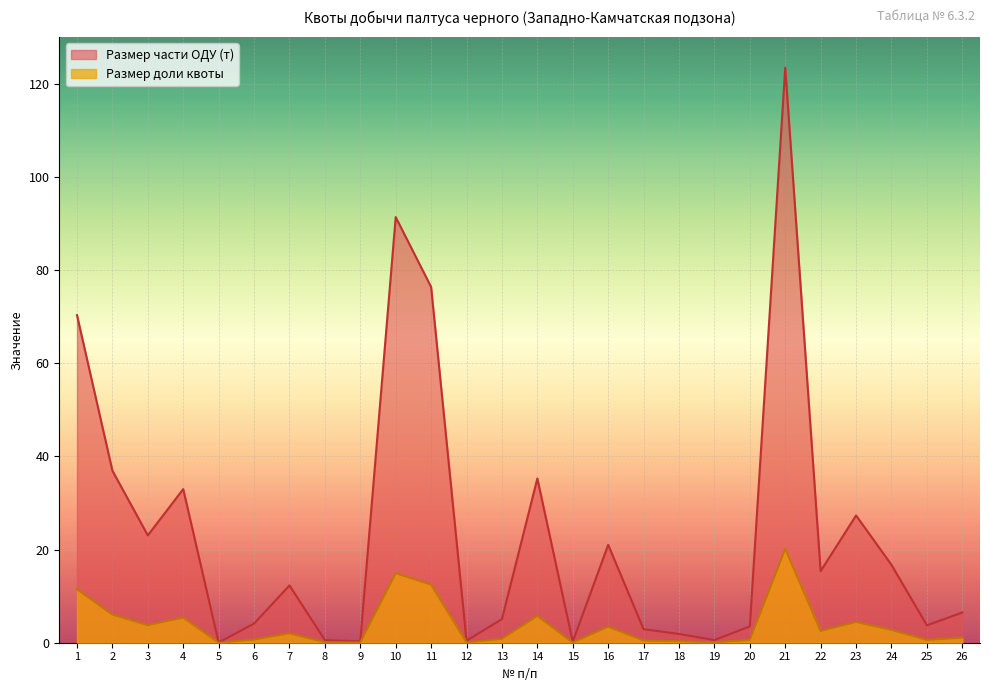

Reading right to left, transcribe all the data shown in this chart.

Размер доли квоты: 1.1	0.6	2.7	4.5	2.5	20.2	0.6	0.1	0.3	0.5	3.4	0.0	5.8	0.8	0.1	12.5	14.9	0.0	0.1	2.0	0.7	0.0	5.4	3.8	6.0	11.5
Размер части ОДУ (т): 6.5	3.7	16.7	27.3	15.4	123.4	3.5	0.6	1.9	2.9	21.0	0.2	35.3	5.1	0.4	76.4	91.4	0.3	0.6	12.3	4.1	0.0	33.0	23.0	36.9	70.3